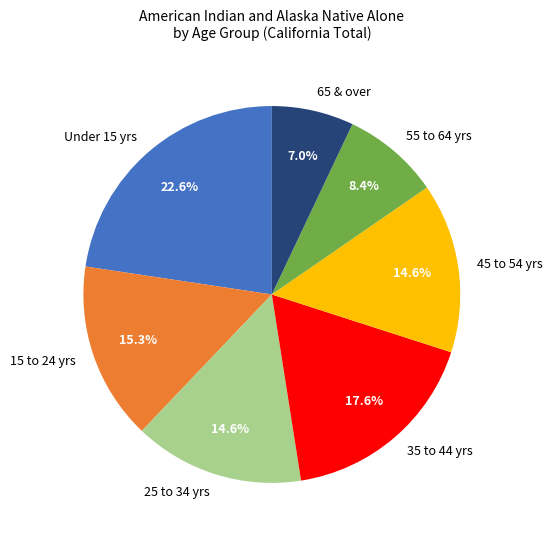

What is the largest slice in the pie chart?

Under 15 yrs